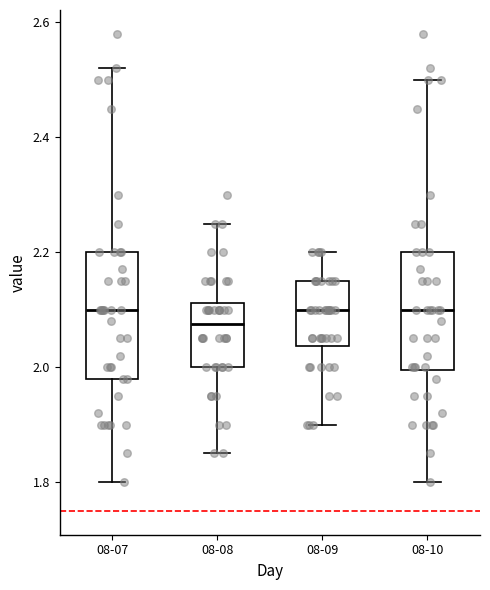

Where is the upper edge of the box for 08-08 on the y-axis? The values are not printed on the chart, so give them approximately, as read against the axis.

2.12